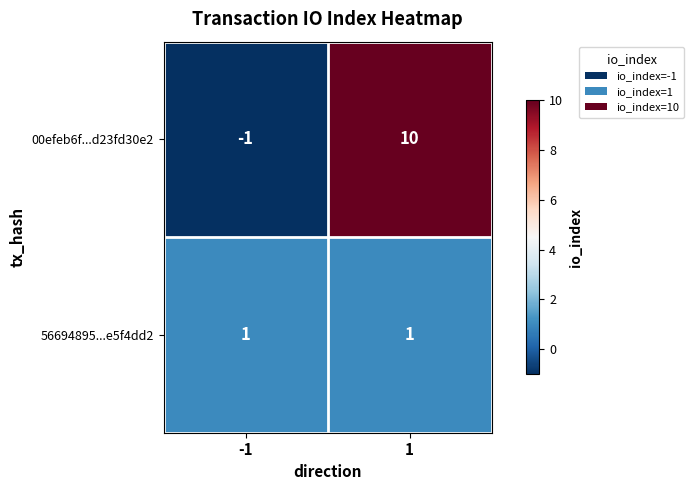

The value of 00efeb6f...d23fd30e2 at -1 is -1. True or false?

True